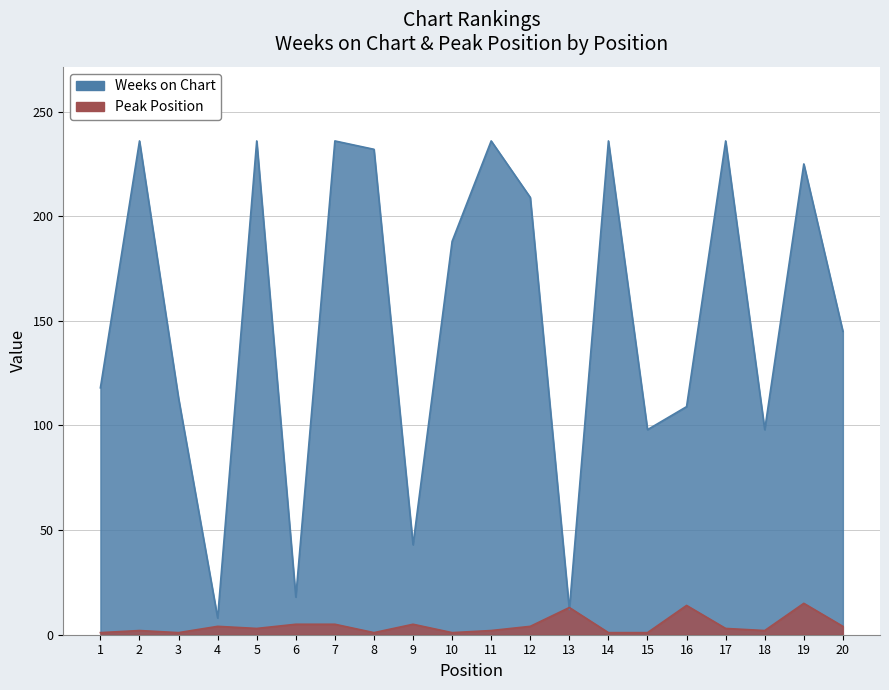

List the series in order of their overall mean, highest first.

Weeks on Chart, Peak Position